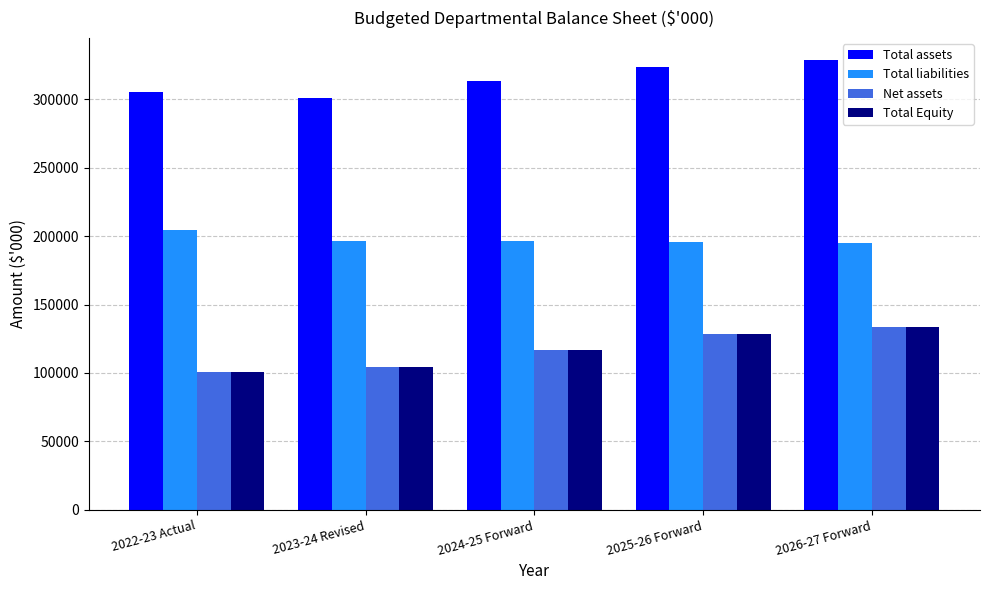

What are all the series names shown in the legend?

Total assets, Total liabilities, Net assets, Total Equity